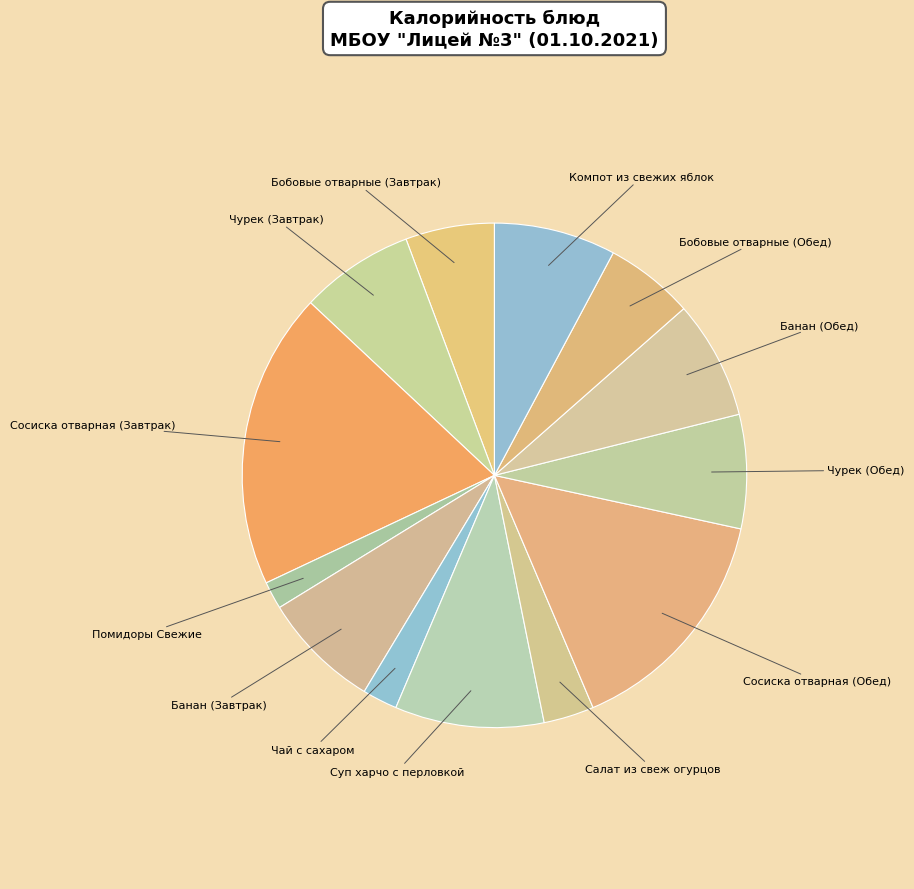

Which slice is the largest?

Сосиска отварная (Завтрак)